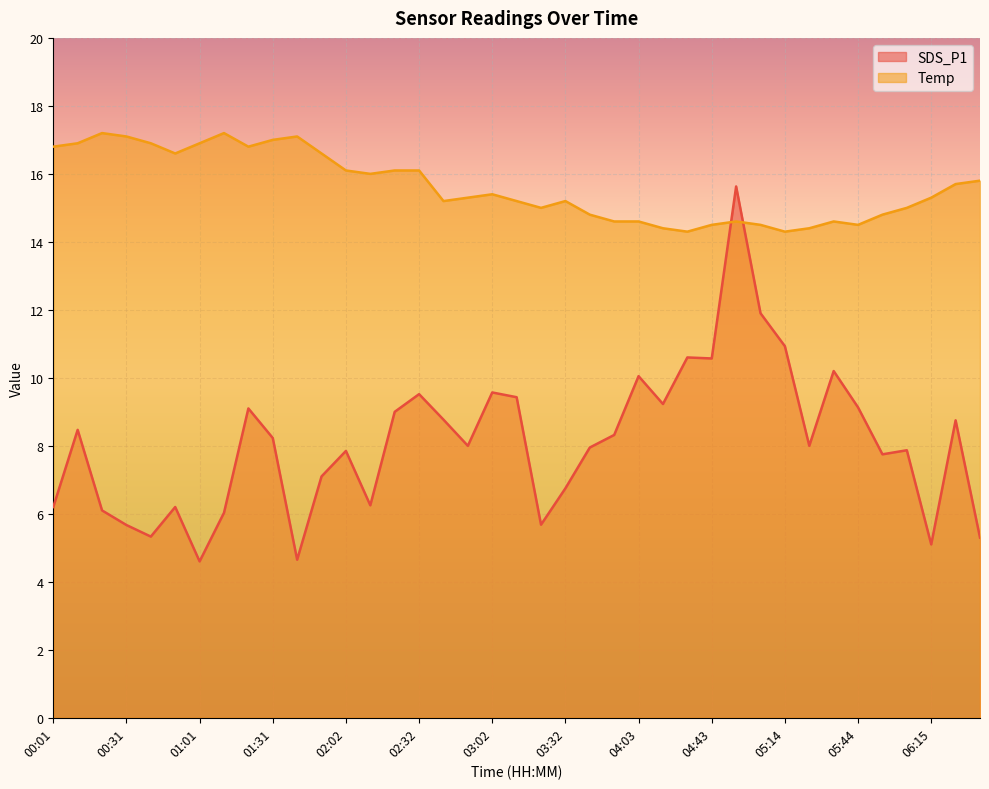

Which series has the largest total across all categories?

Temp